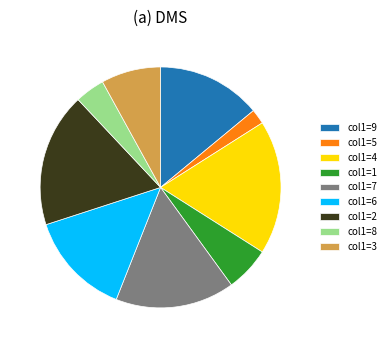

Between col1=6 and col1=5, which is larger?

col1=6